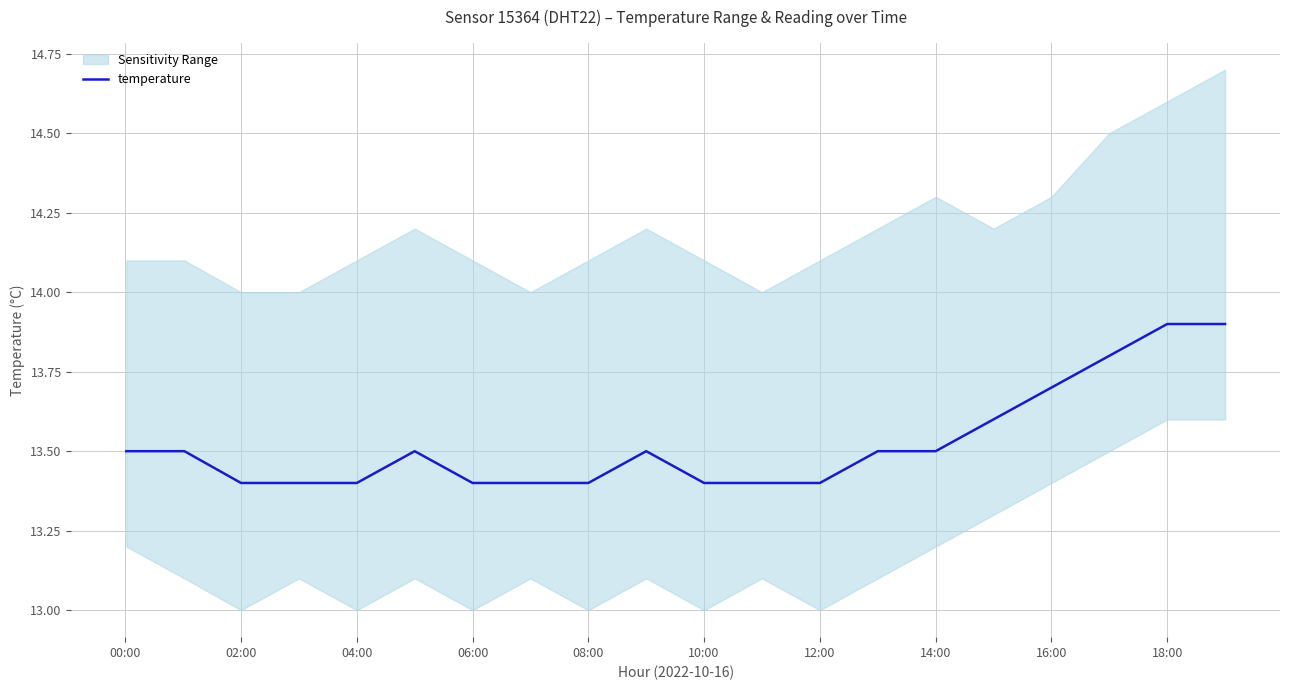

Does the chart have visible grid lines?

Yes